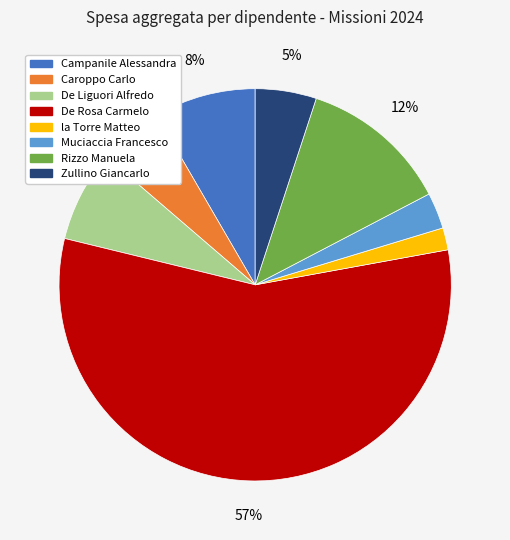

What percentage is the Rizzo Manuela slice, to the nearest percent?

12%